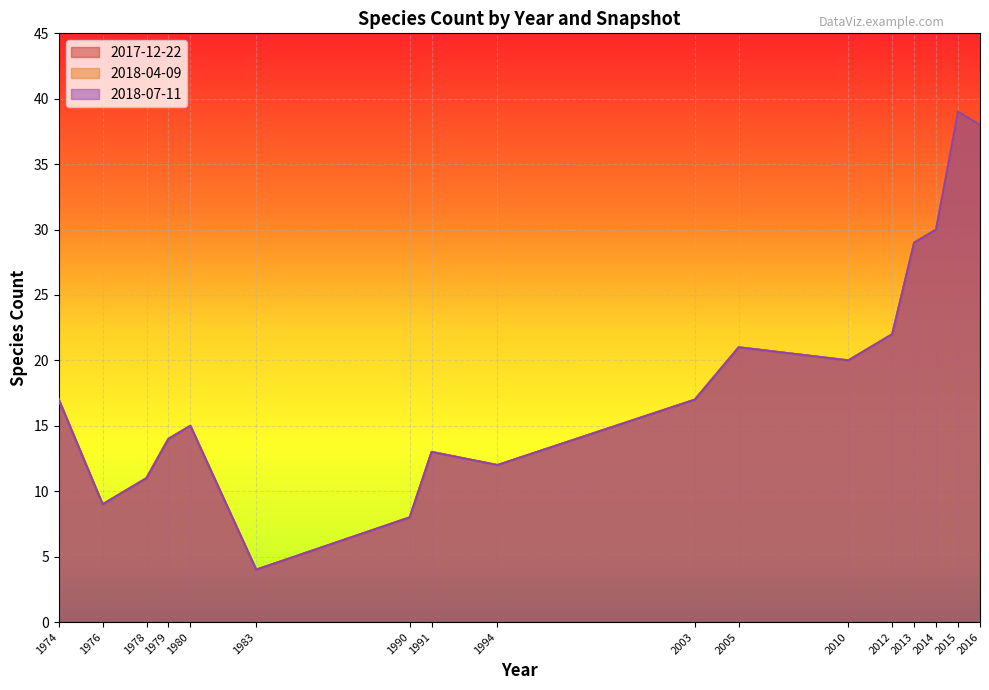

Which series has the largest range (max minus min)?

2017-12-22